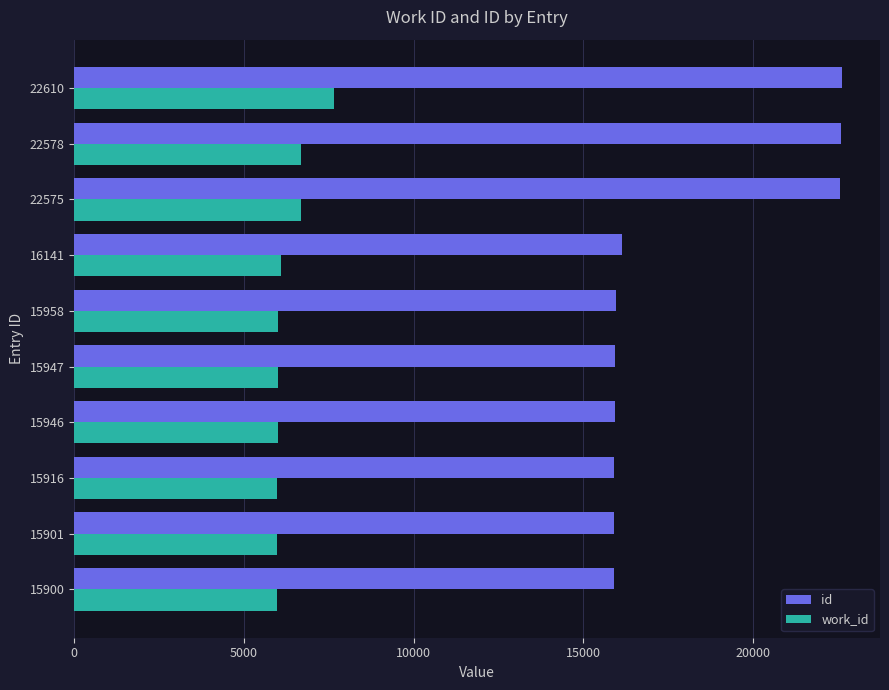

Is the value of work_id at 15916 greater than the value of id at 22578?

No